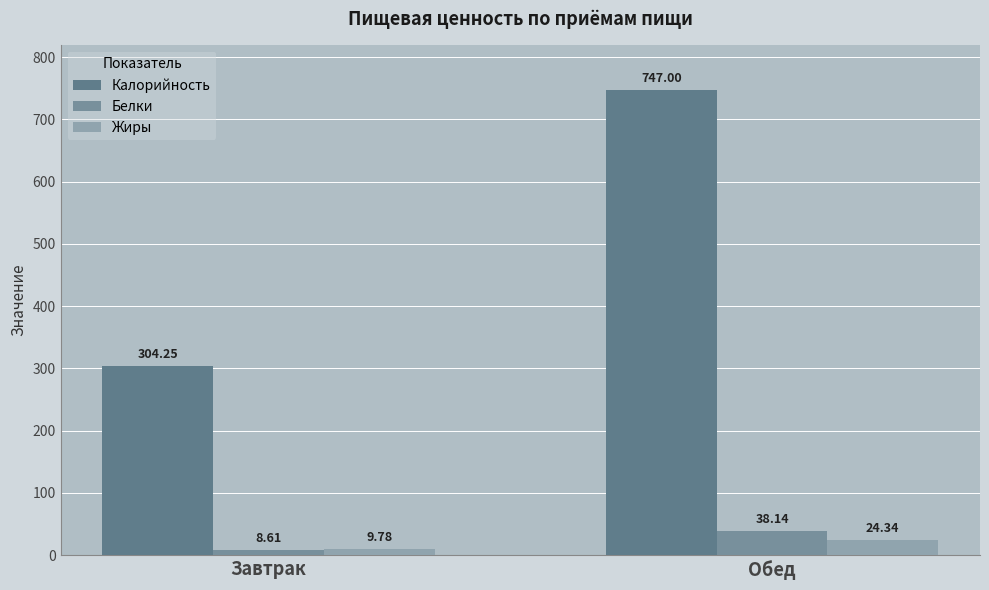

Is it true that Калорийность equals 547.4 at Завтрак?

False